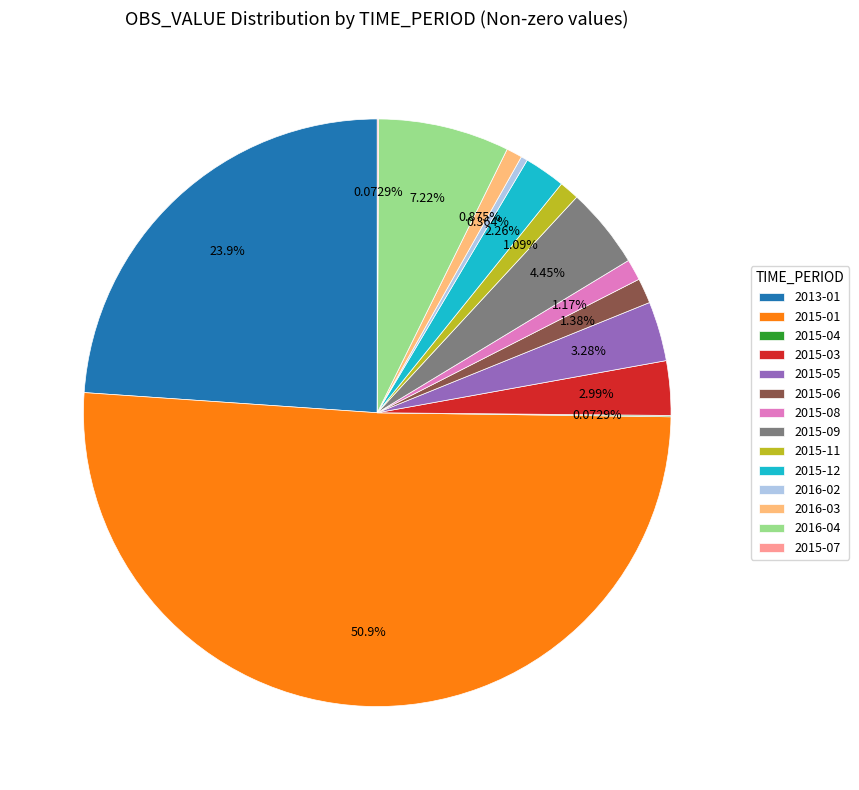

Which category accounts for the majority?

2015-01